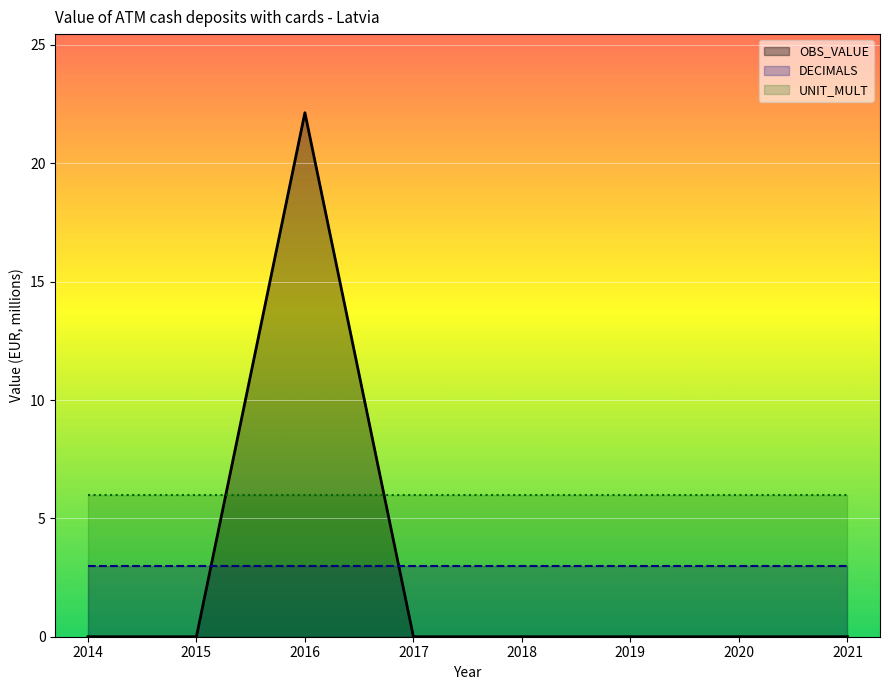

At which label does OBS_VALUE reach its minimum?

2014